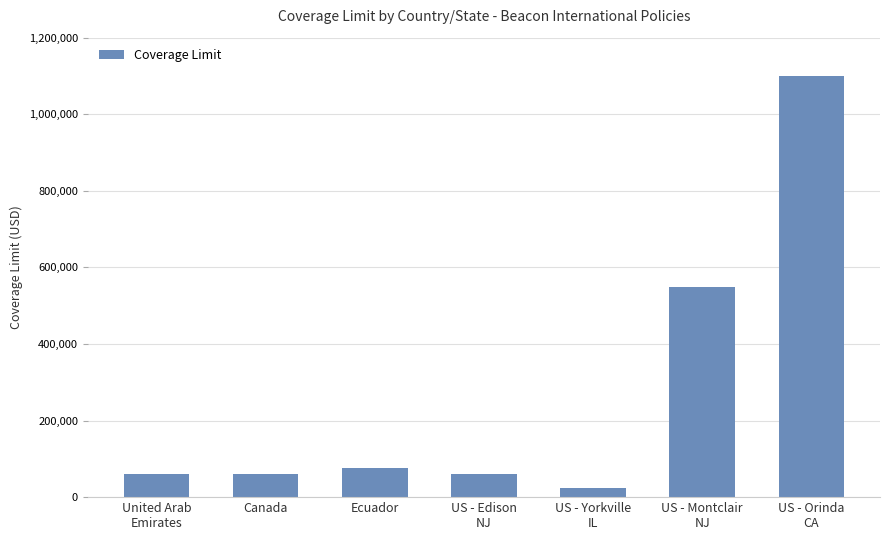

Count the number of categories in the chart.

7